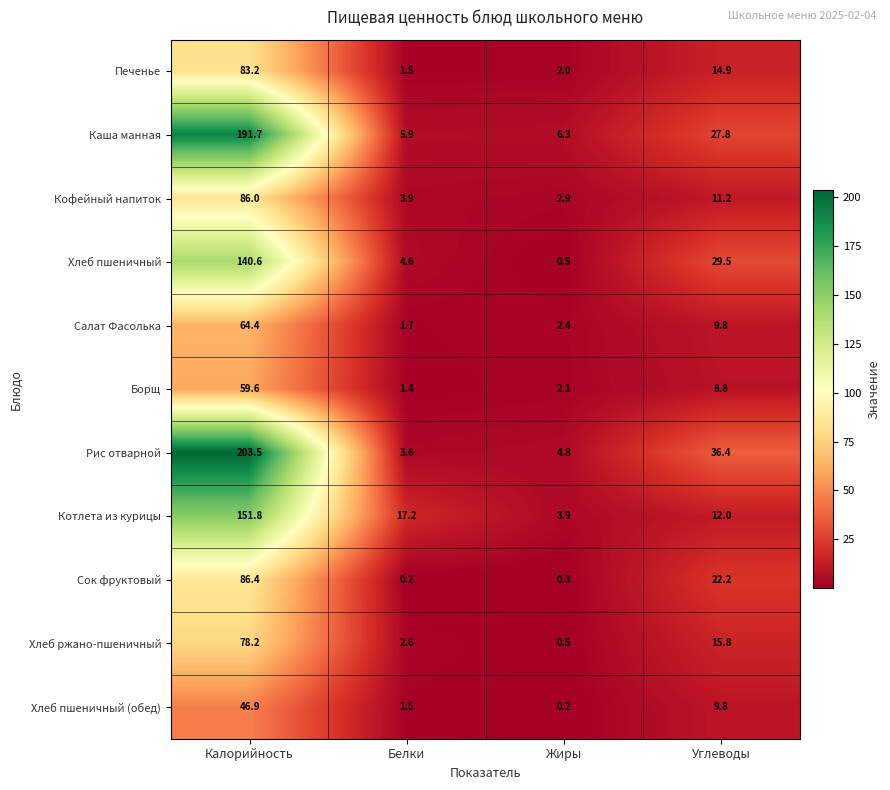

What is the difference between the maximum and minimum values in the Хлеб пшеничный (обед) series?

46.7